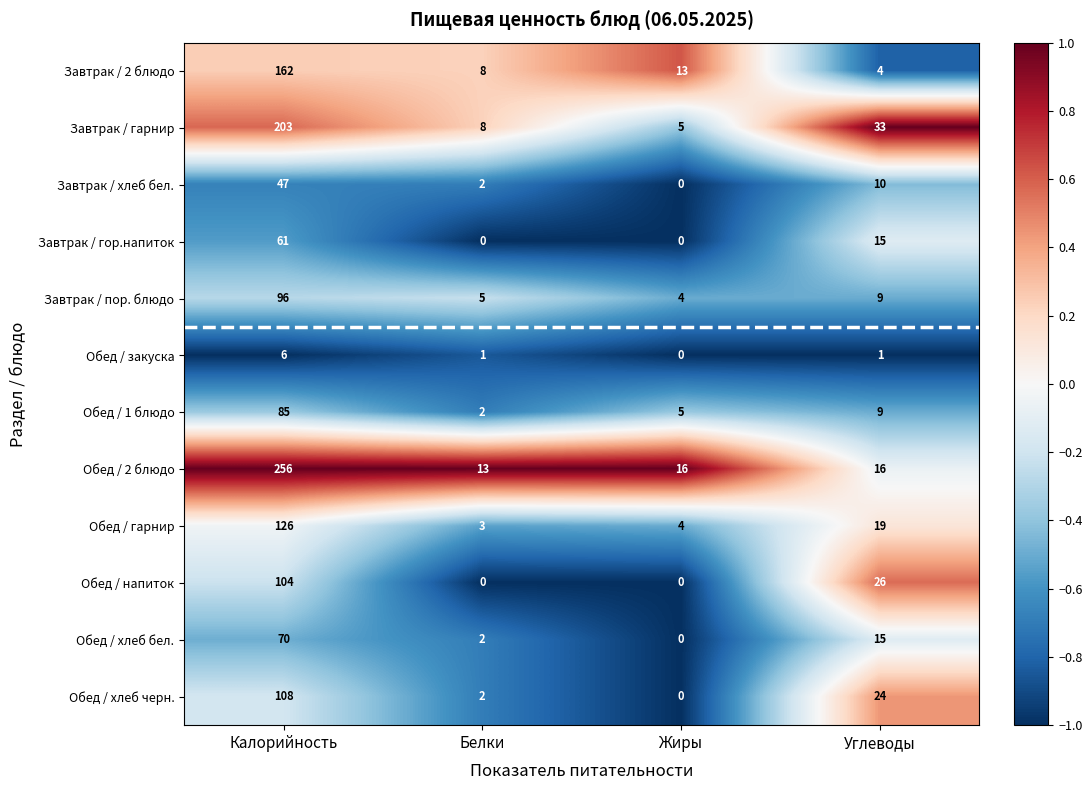

True or false: Обед / хлеб бел. has a value of 1 at Белки.

False